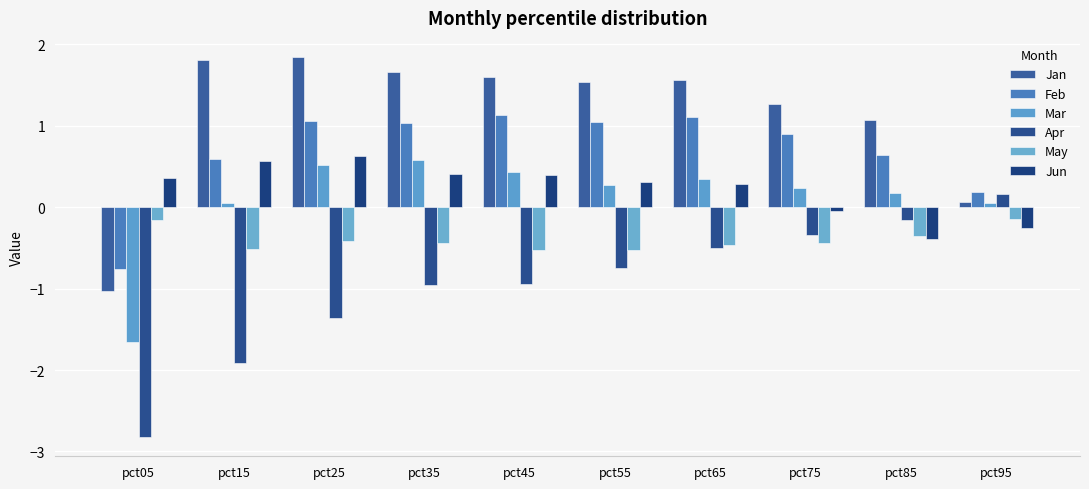

How many groups of bars are there?

10